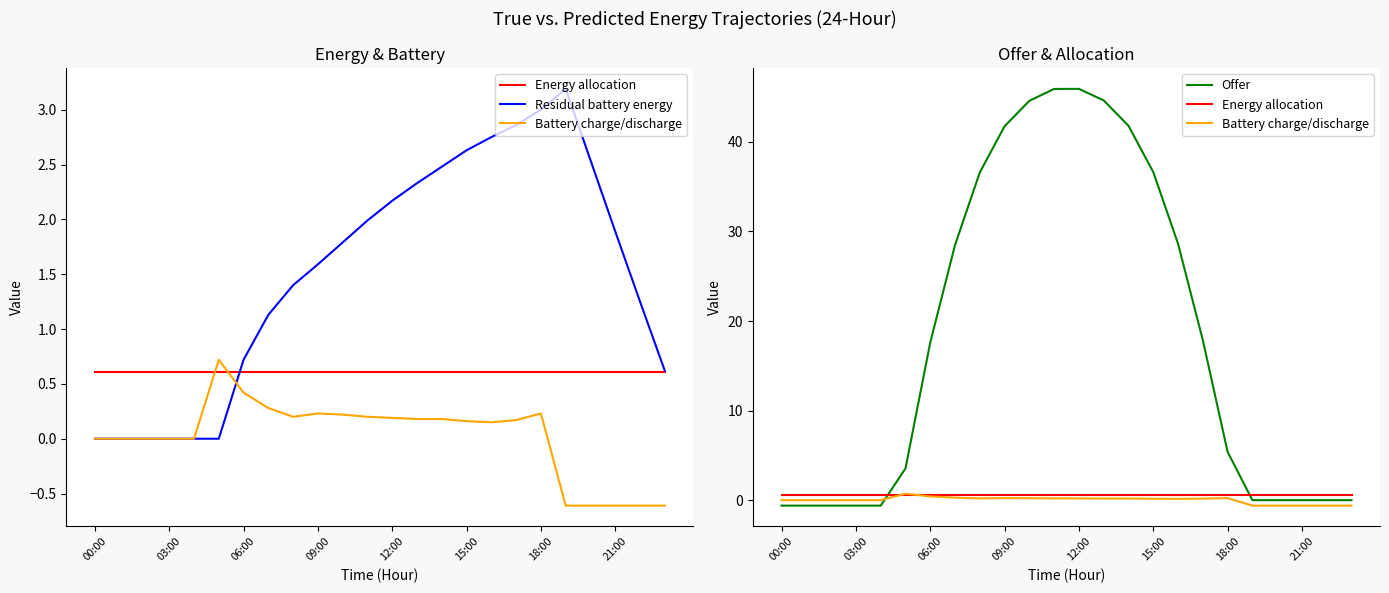

What position from the left is 12:00?

13